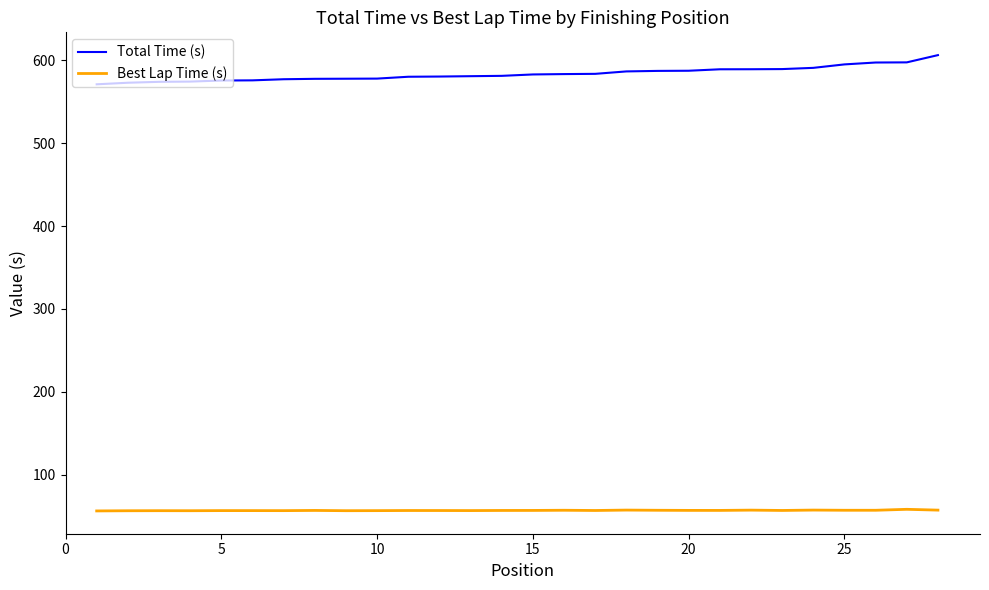

List the series in order of their peak value, lowest first.

Best Lap Time (s), Total Time (s)